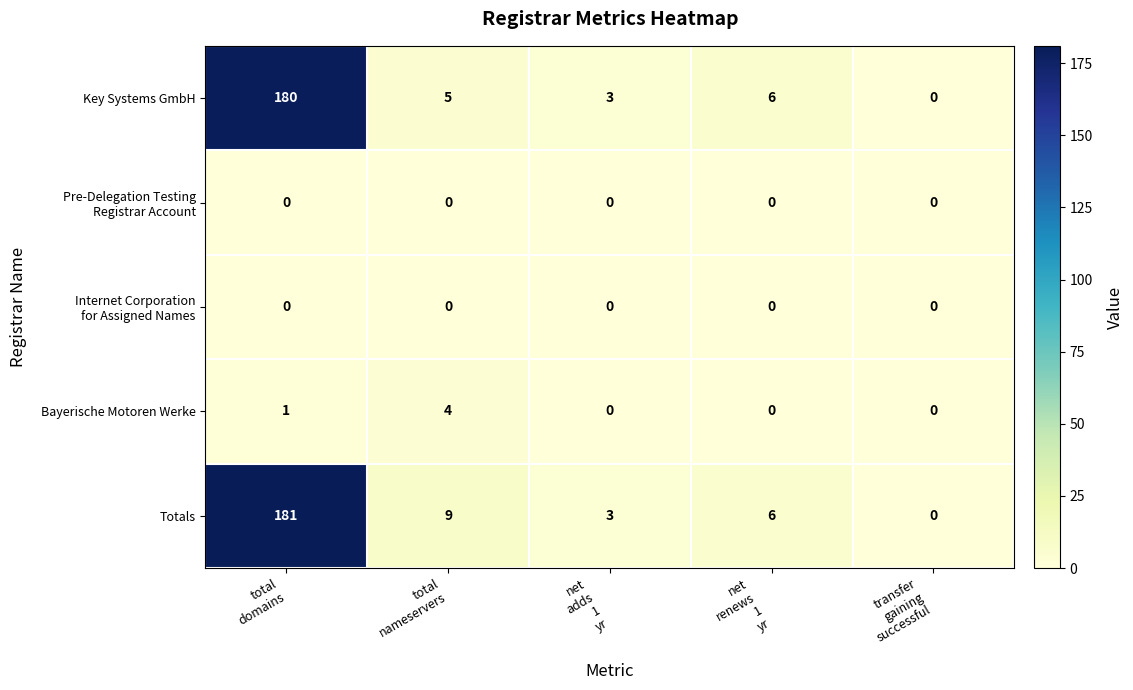

What is the sum of all Key Systems GmbH values?

194